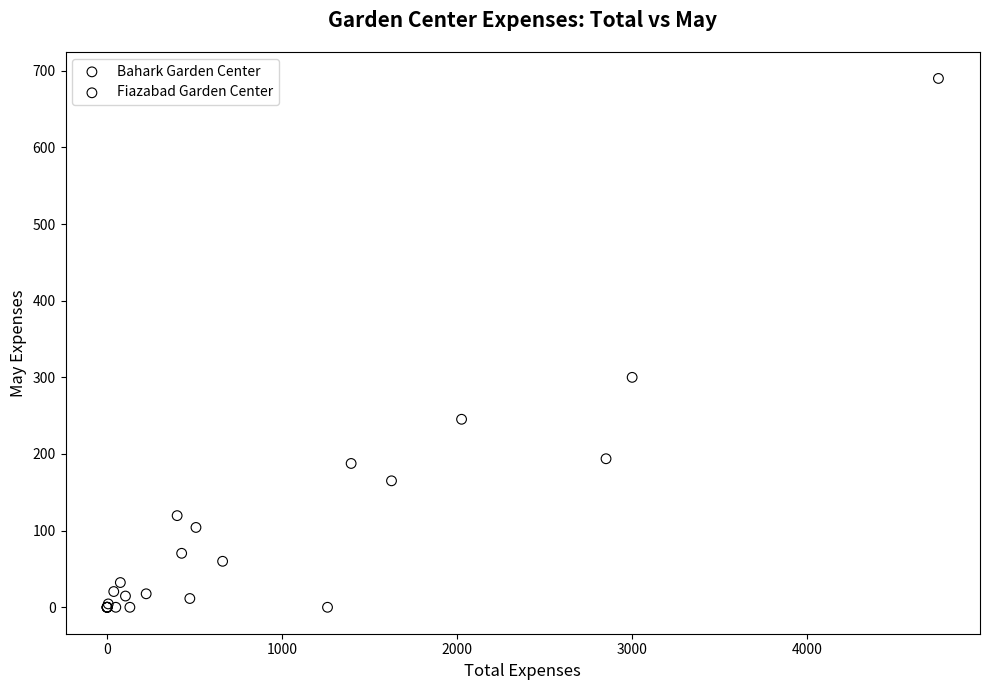

Which series has the widest spread of Y values?

Bahark Garden Center